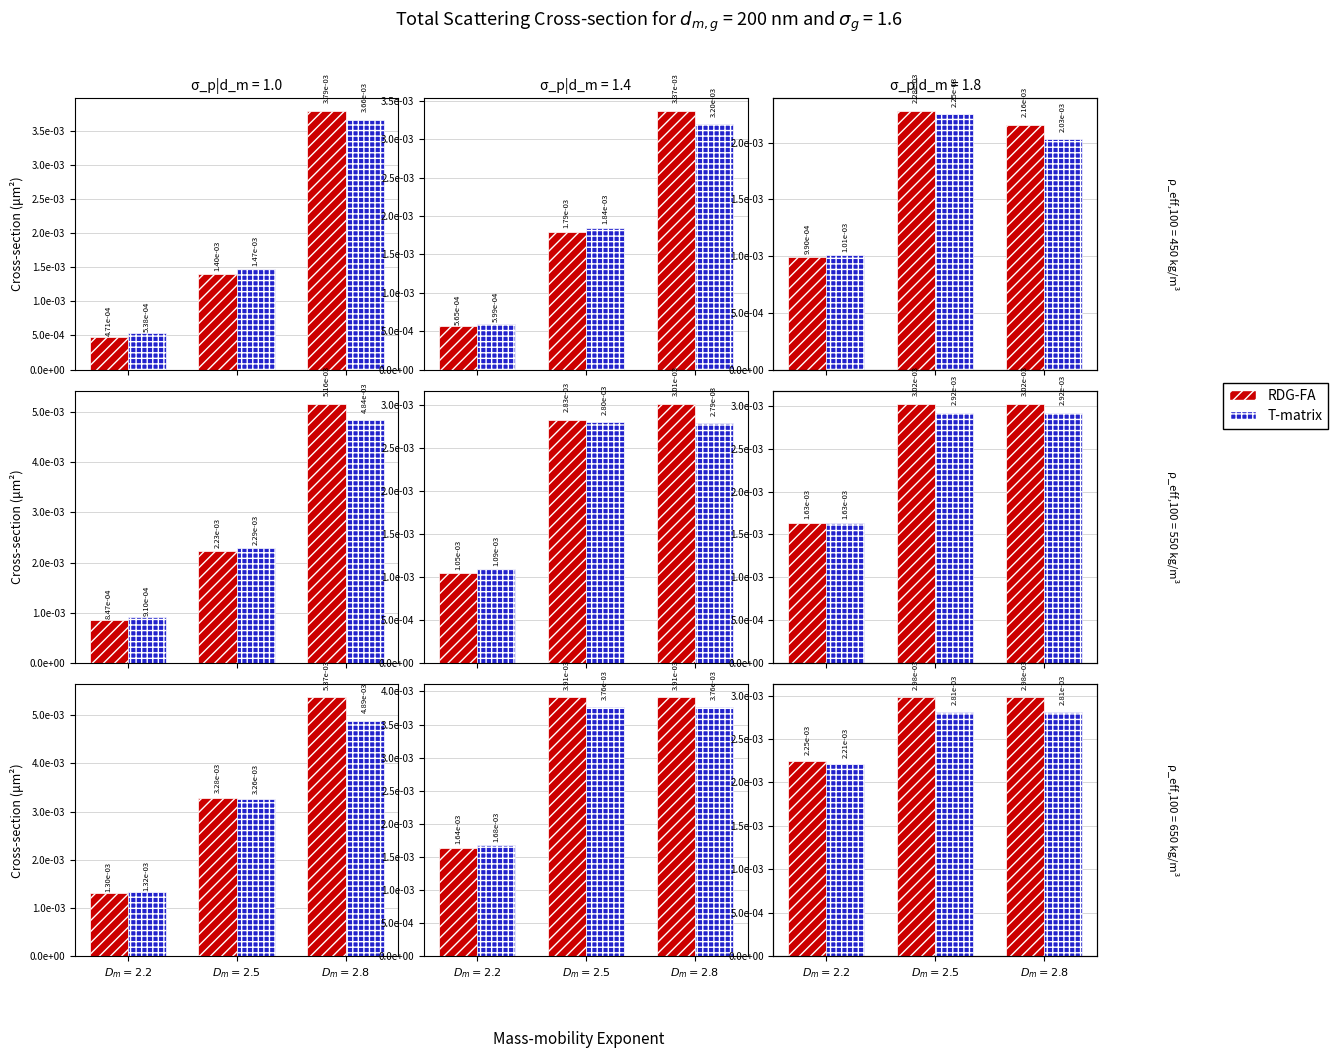

What position from the left is $D_m = 2.2$?

1